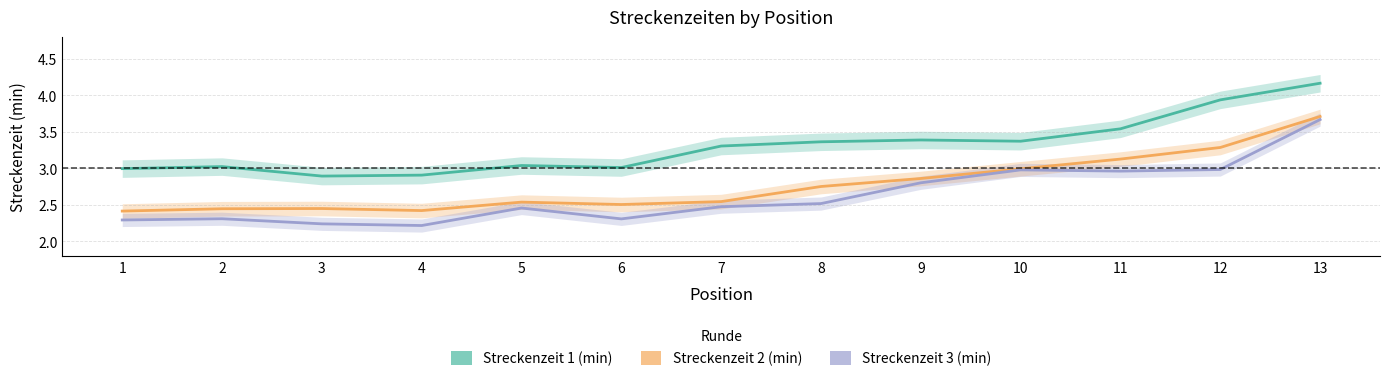

The Streckenzeit 2 (min) series shows 2.5 at 7. True or false?

True